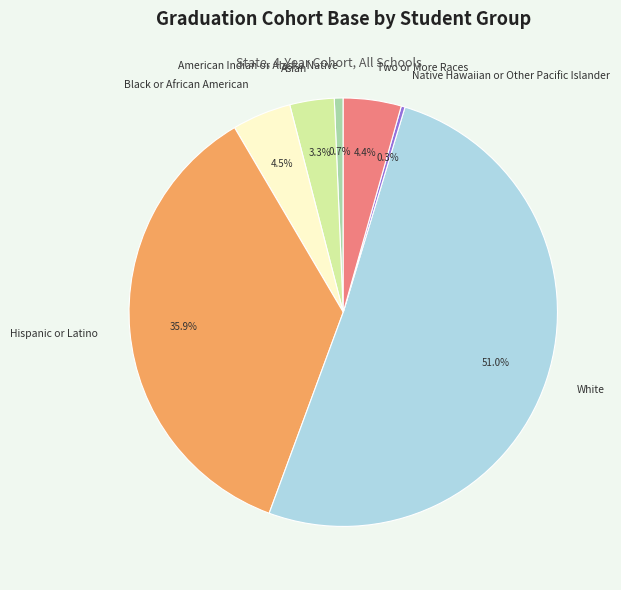

Which slice is the largest?

White